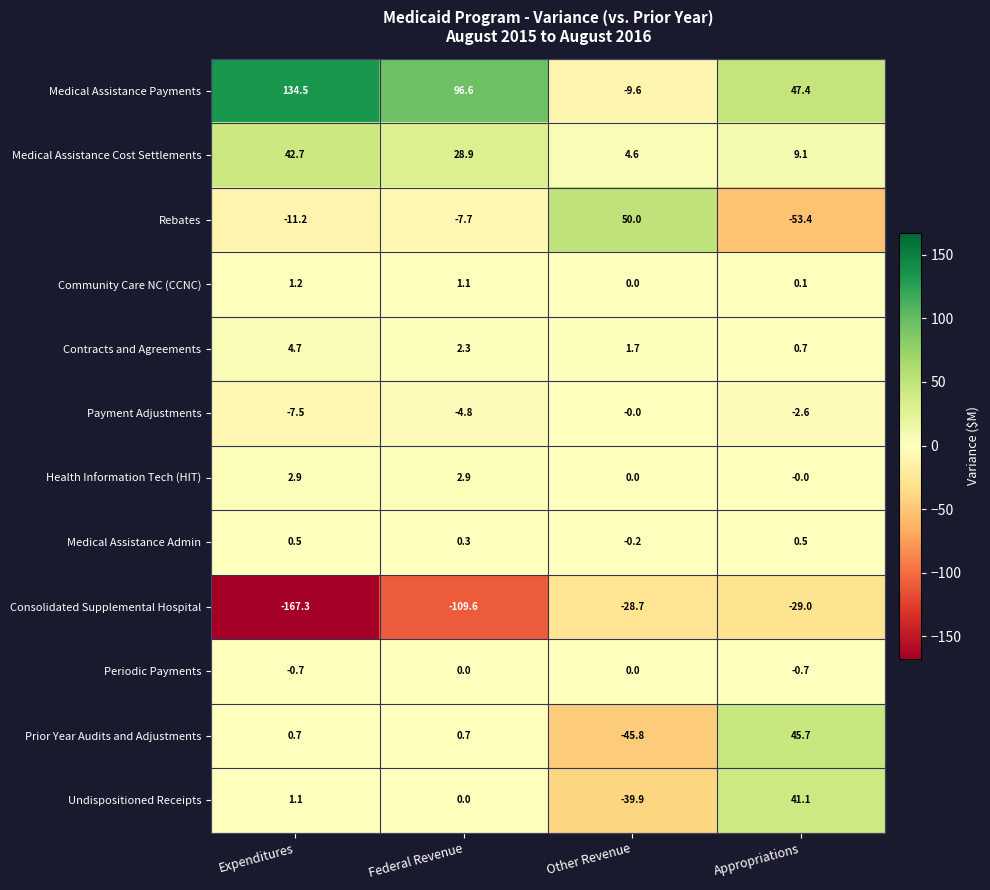

What is the minimum value for Consolidated Supplemental Hospital?

-167.3